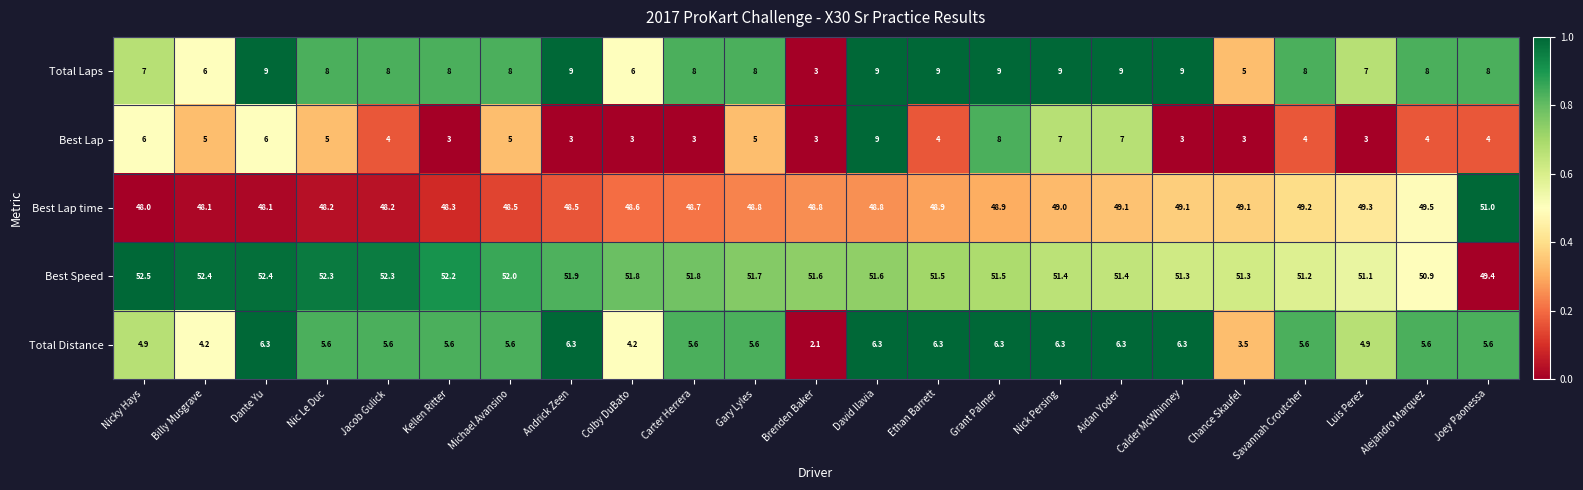

Is the value of Best Lap time at Luis Perez greater than the value of Best Speed at Nic Le Duc?

No